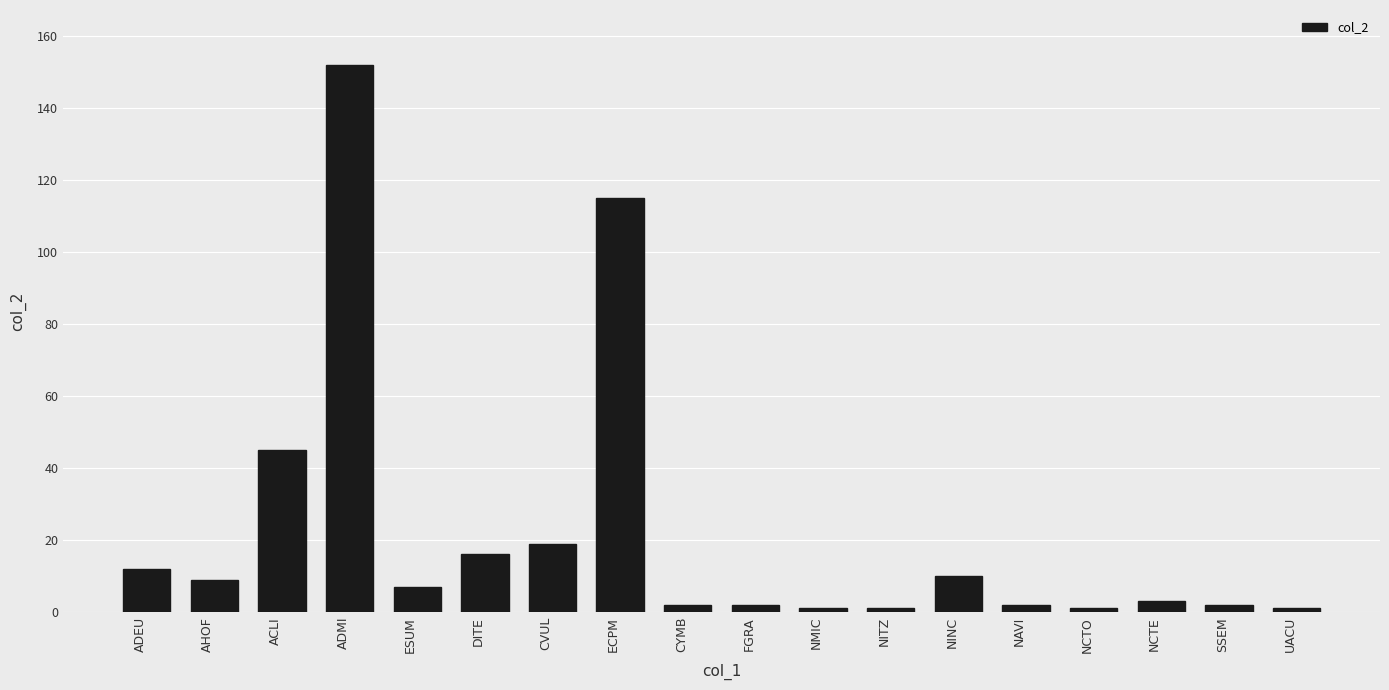

Approximately how many times larger is the value at NINC compared to ADMI?

0.1